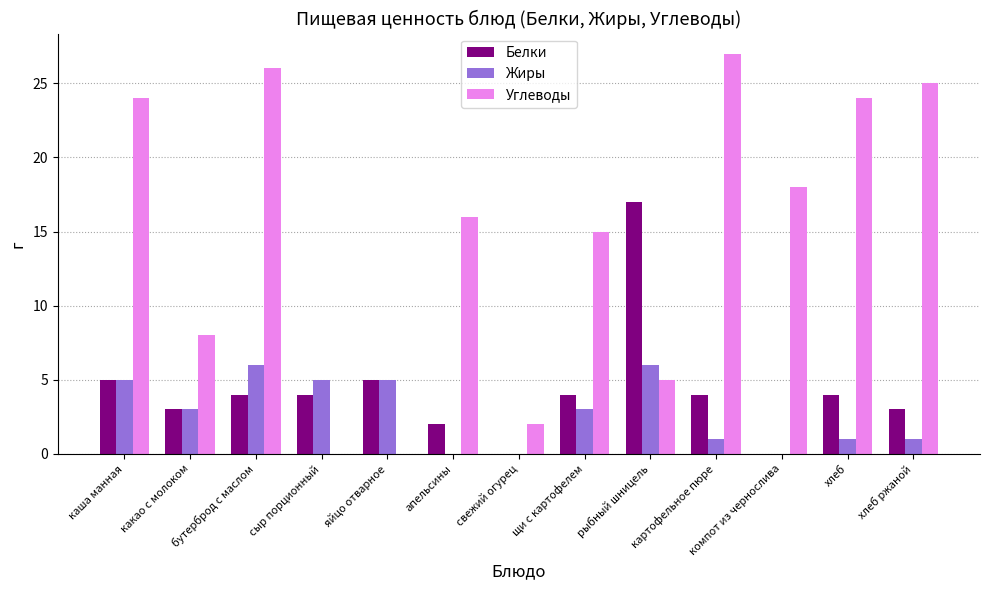

What is the sum of all Углеводы values?

190